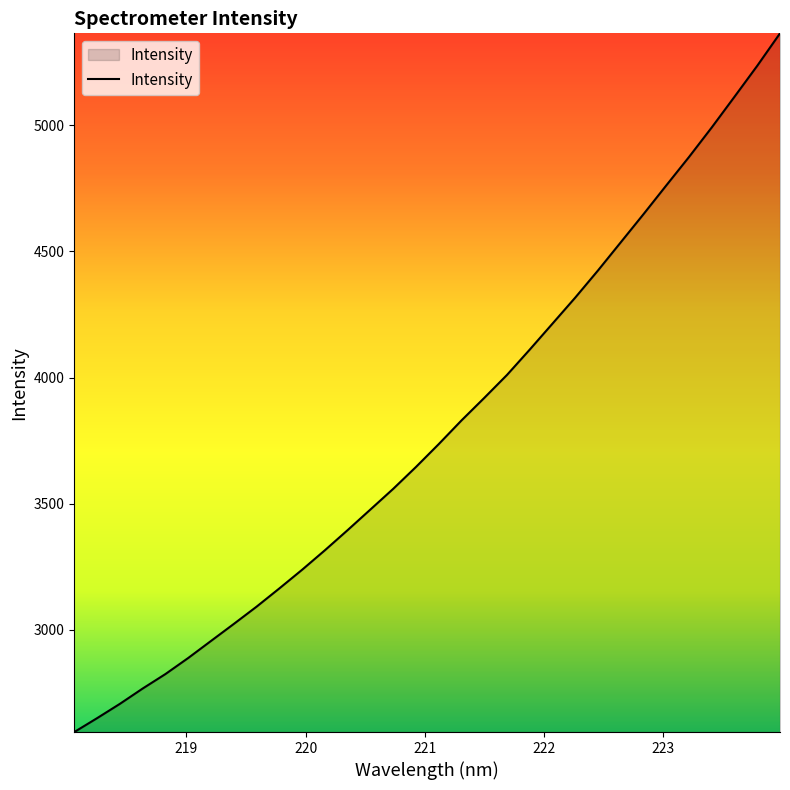

What is the minimum value shown in the chart?

2594.8